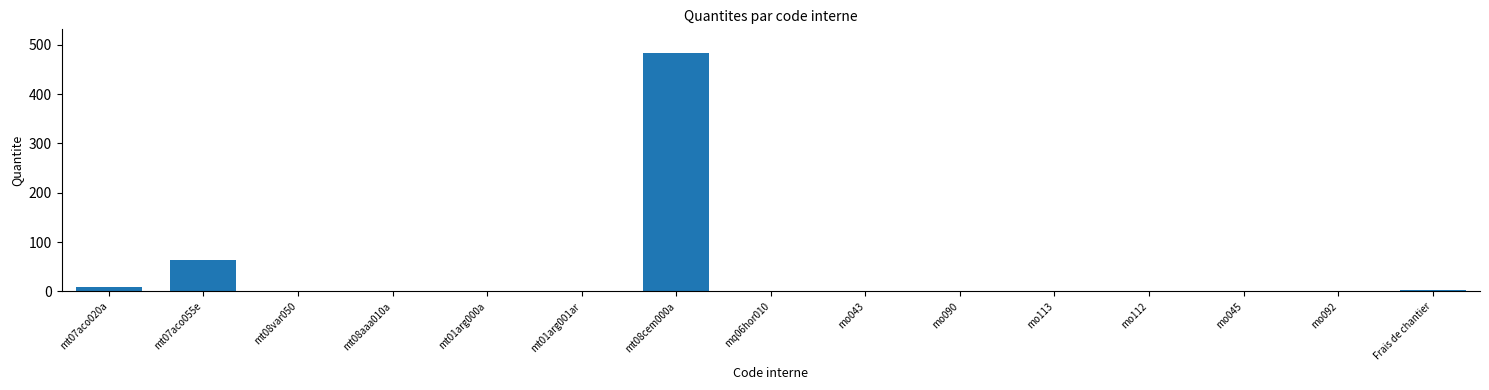

Where is the data nearest to the value 241?

mt07aco055e